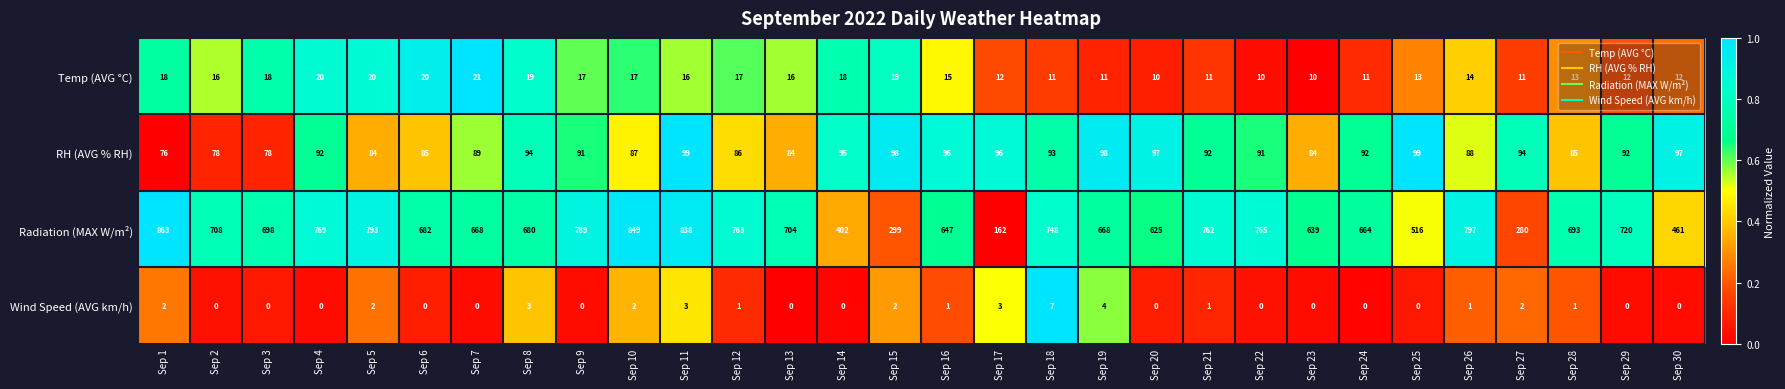

What is the greatest value displayed?

863